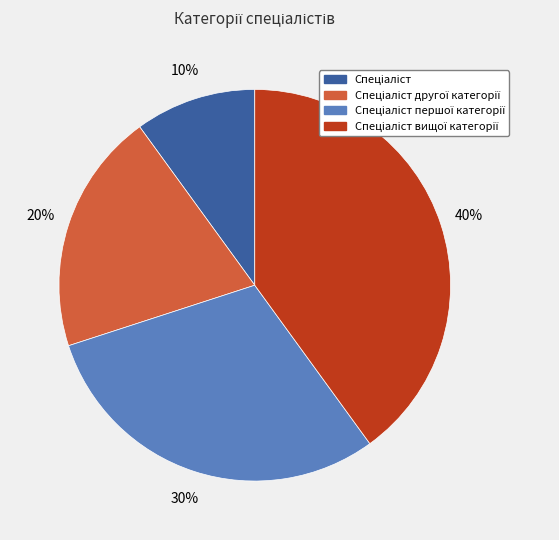

Does any single category account for the majority?

No